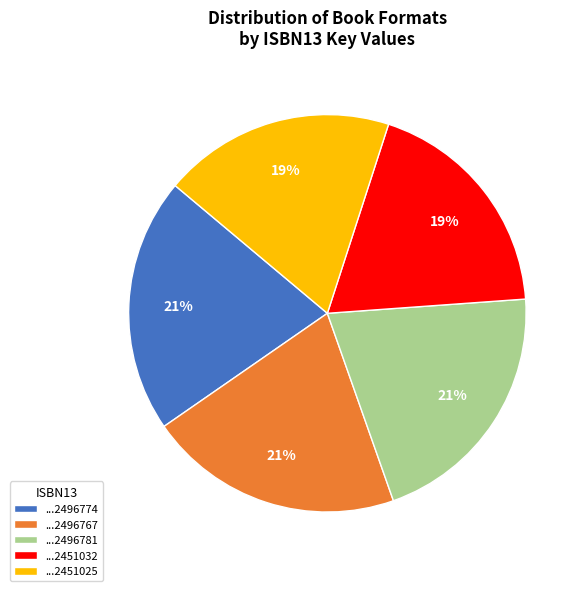

How many segments does this pie chart have?

5